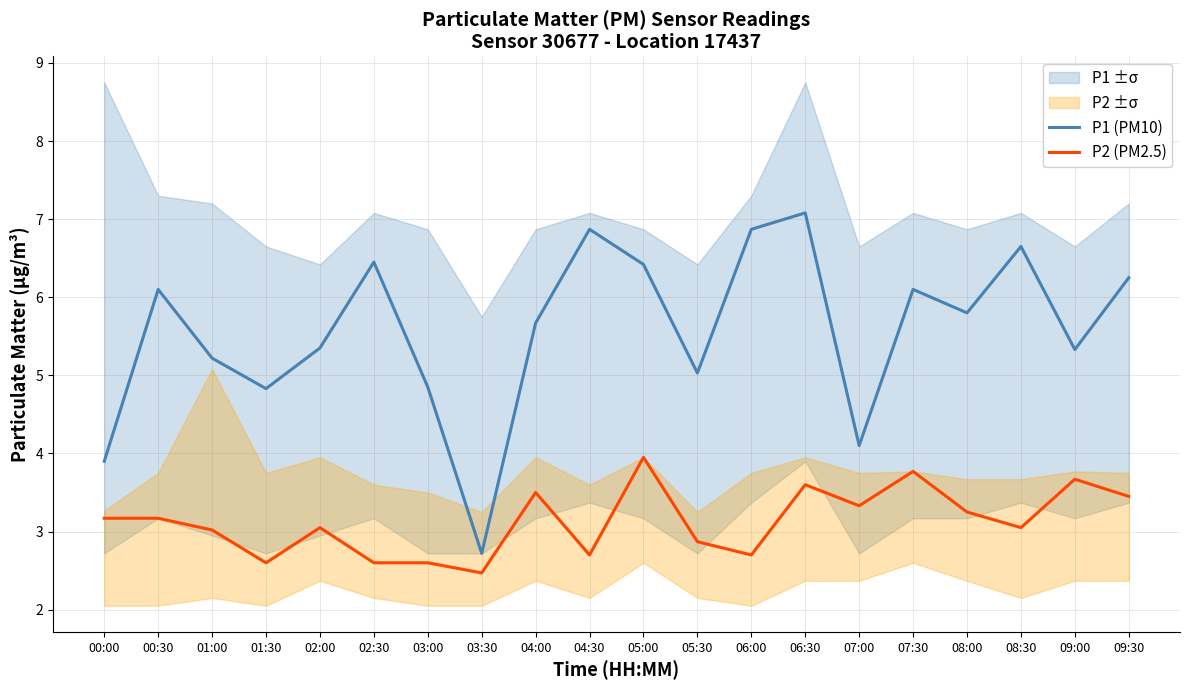

Reading left to right, list all the values displayed in this chart.

P1 (PM10): 00:00=3.9	00:30=6.1	01:00=5.2	01:30=4.8	02:00=5.3	02:30=6.5	03:00=4.8	03:30=2.7	04:00=5.7	04:30=6.9	05:00=6.4	05:30=5.0	06:00=6.9	06:30=7.1	07:00=4.1	07:30=6.1	08:00=5.8	08:30=6.7	09:00=5.3	09:30=6.2
P2 (PM2.5): 00:00=3.2	00:30=3.2	01:00=3.0	01:30=2.6	02:00=3.0	02:30=2.6	03:00=2.6	03:30=2.5	04:00=3.5	04:30=2.7	05:00=4.0	05:30=2.9	06:00=2.7	06:30=3.6	07:00=3.3	07:30=3.8	08:00=3.2	08:30=3.0	09:00=3.7	09:30=3.5